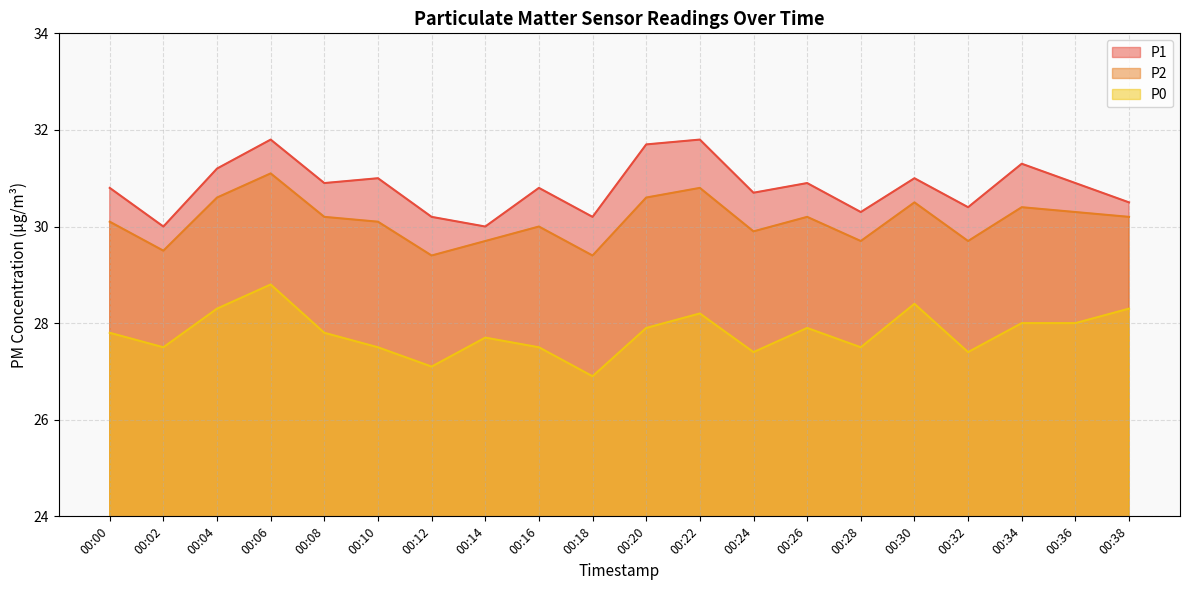

Where is the first local minimum for P0?

00:02